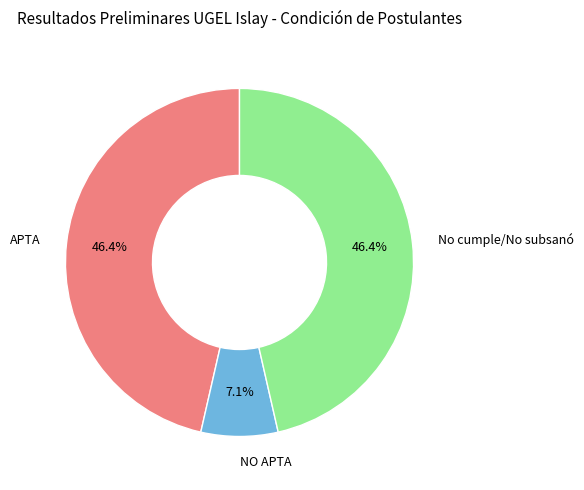

Does No cumple/No subsanó represent more than half of the total?

No